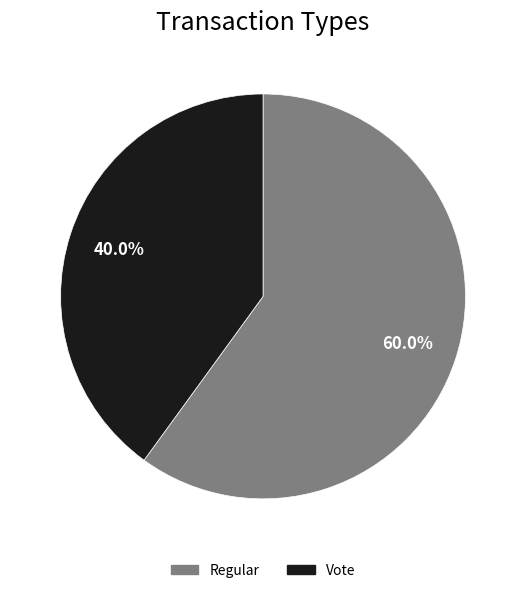

To the nearest percent, what is the difference between the largest and smallest slice percentages?

20%